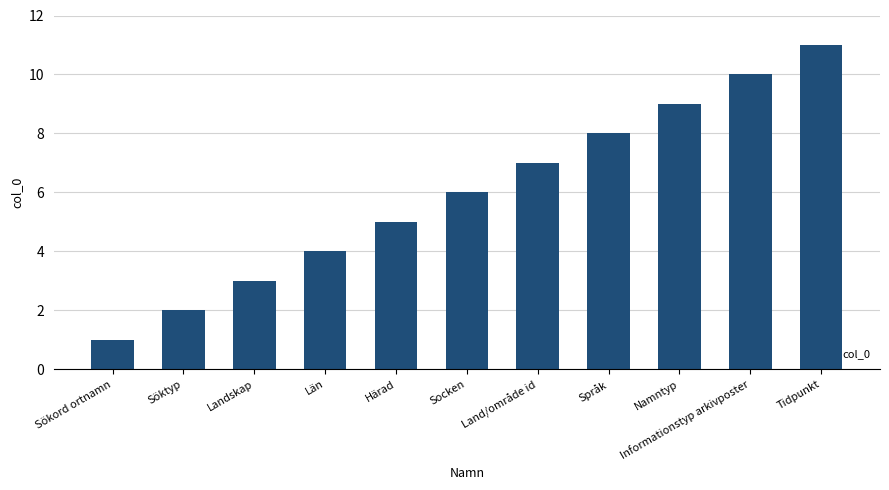

How many categories are shown in the chart?

11